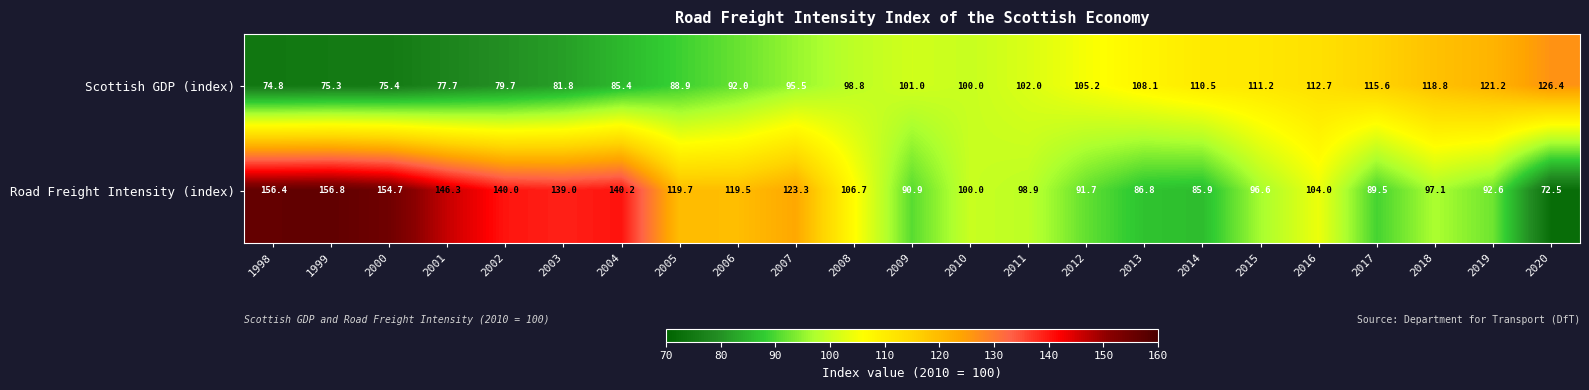

Count the number of data series in this chart.

2